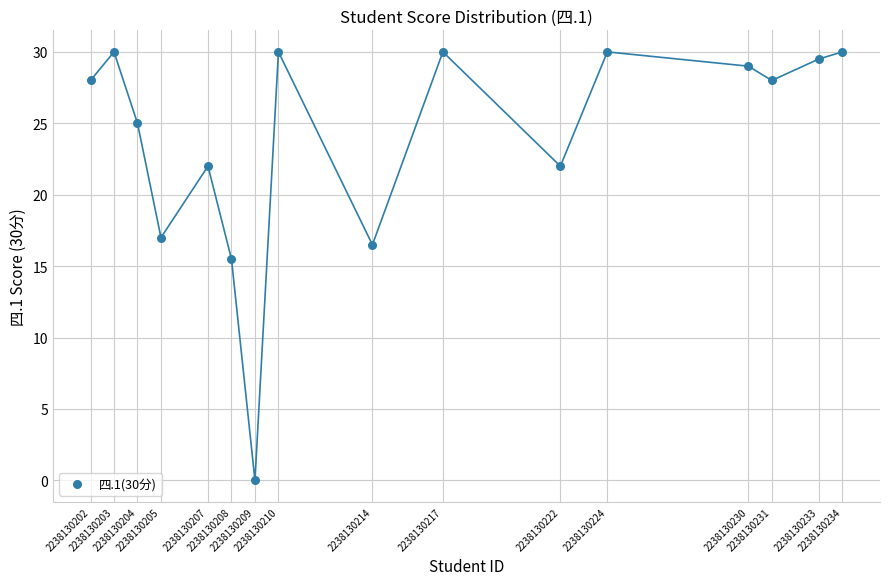

What is the range of X values (max minus min)?

32.0